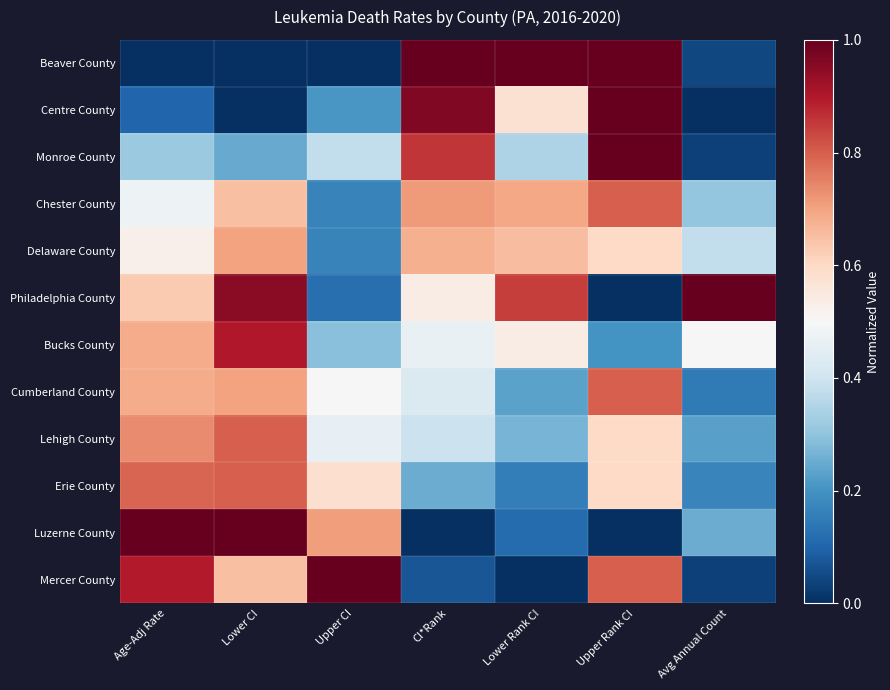

Which series has the largest total across all categories?

Philadelphia County